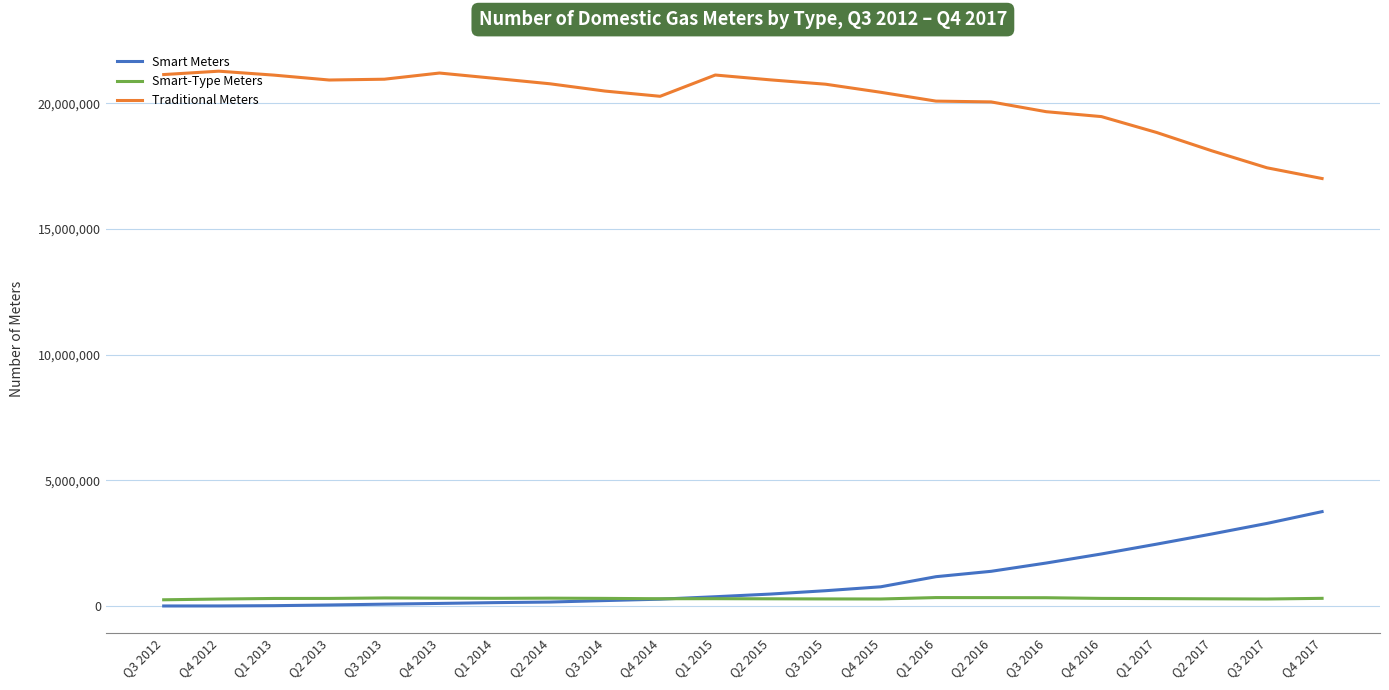

How many lines are shown in the chart?

3